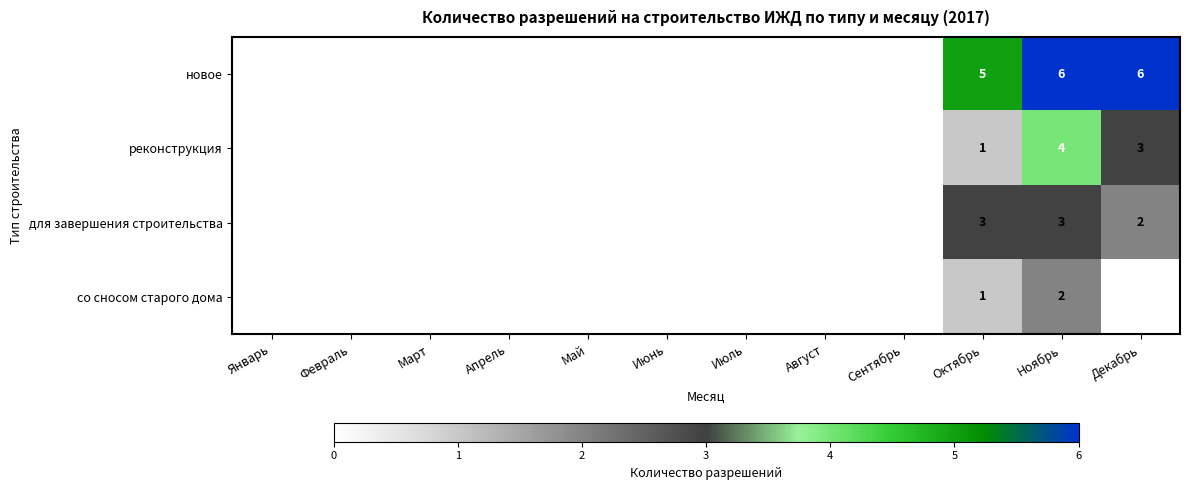

Which category has the highest value across all series?

Ноябрь